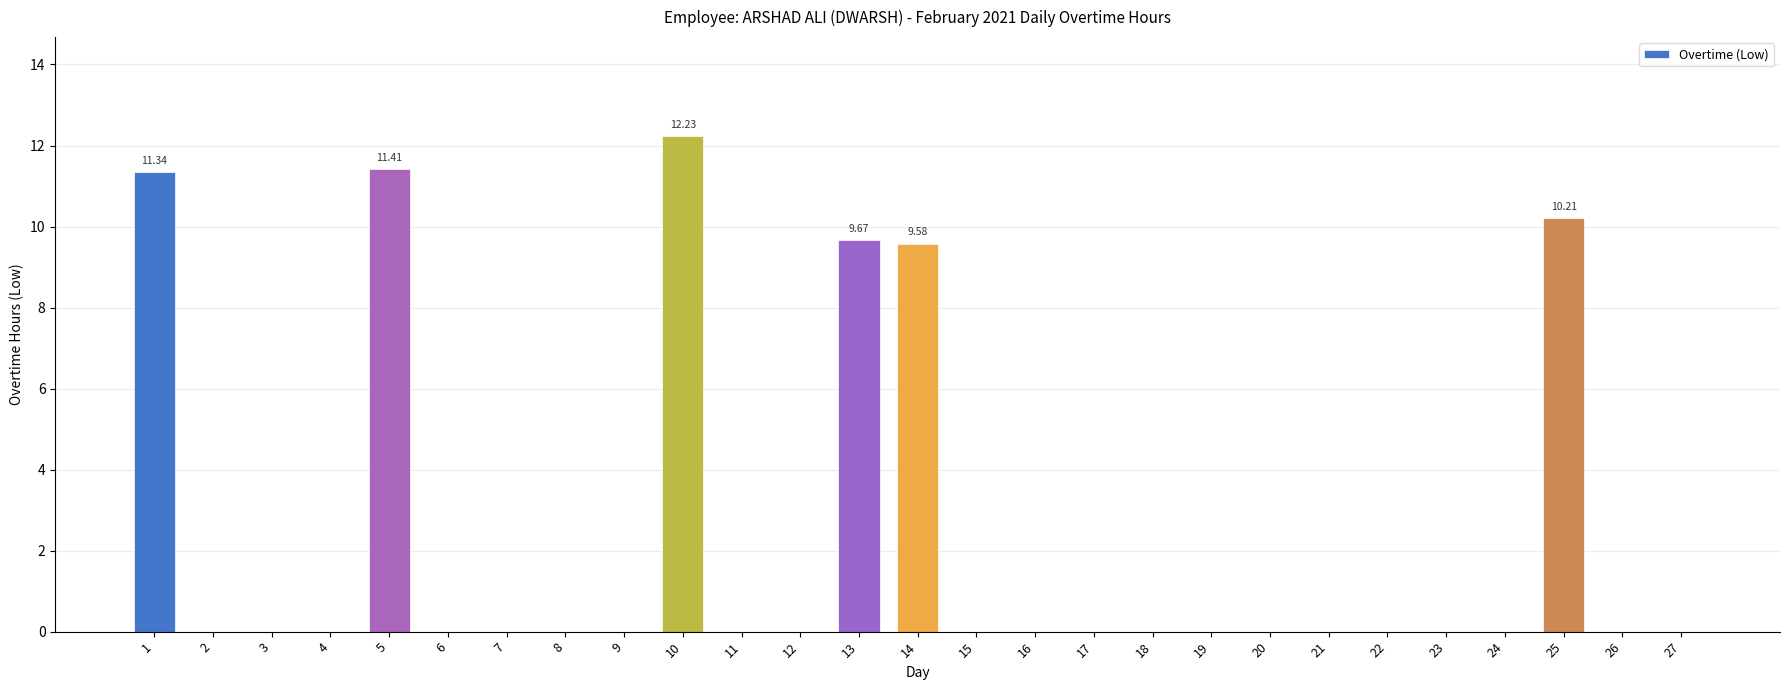

What is the sum of all values?

64.4